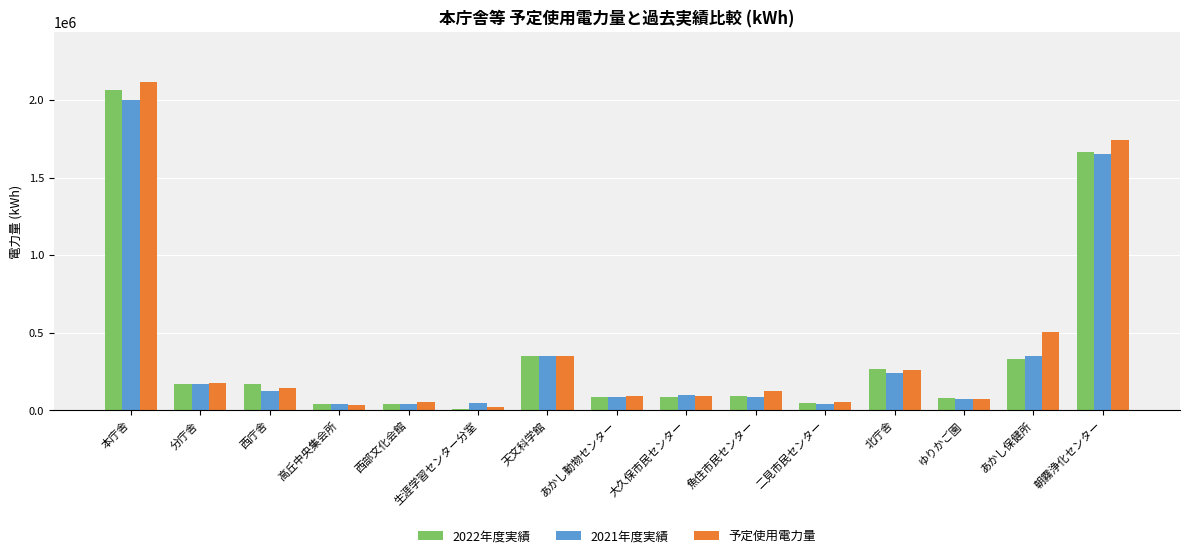

What is the spread (max minus min) of values at 本庁舎?

117505